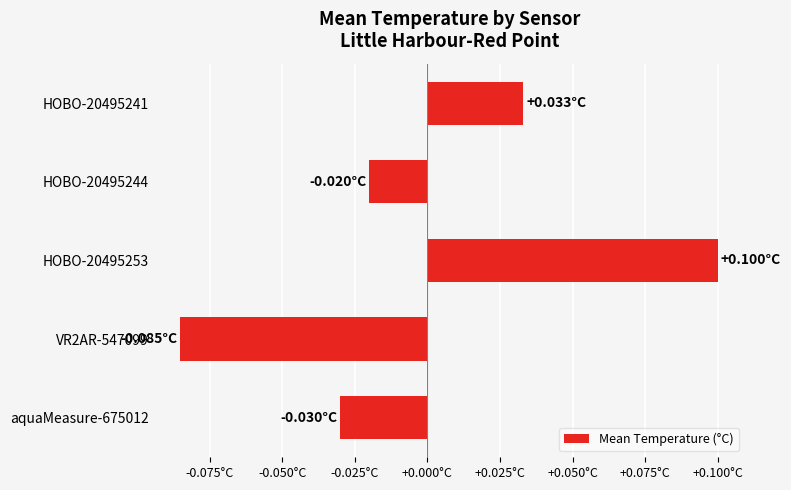

Does the chart contain any negative values?

Yes